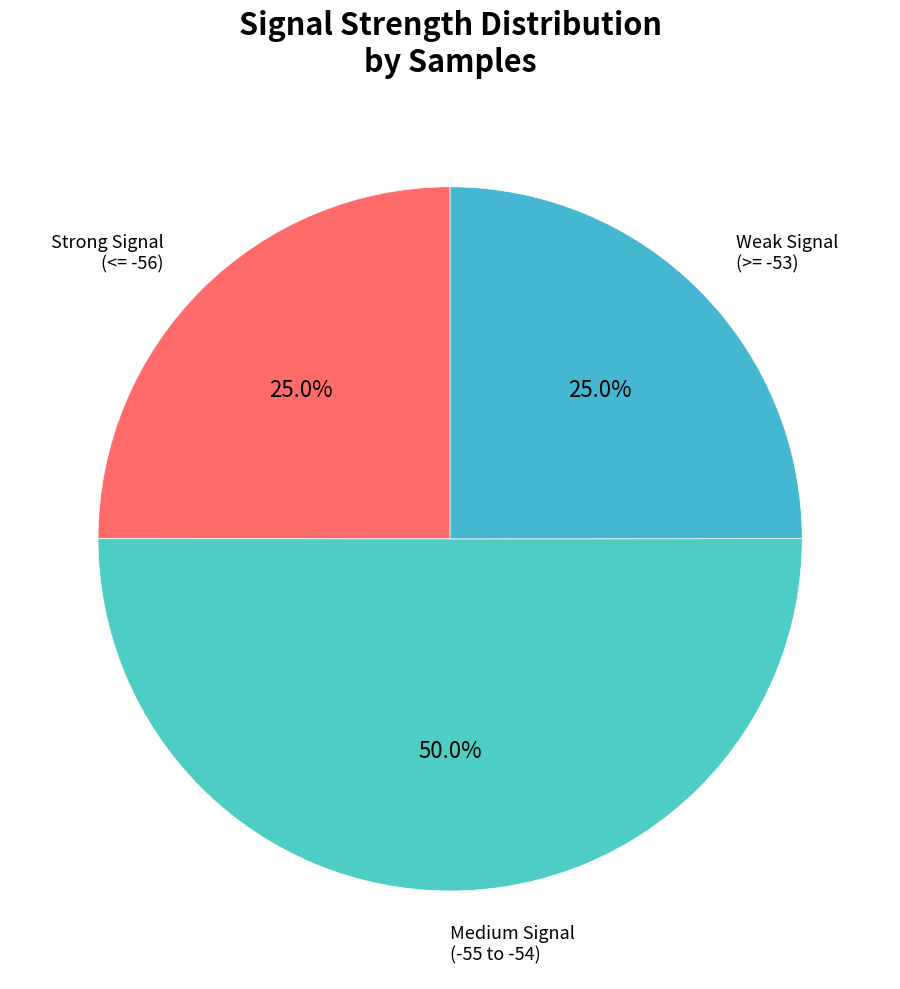

What is the largest slice in the pie chart?

Medium Signal (-55 to -54)